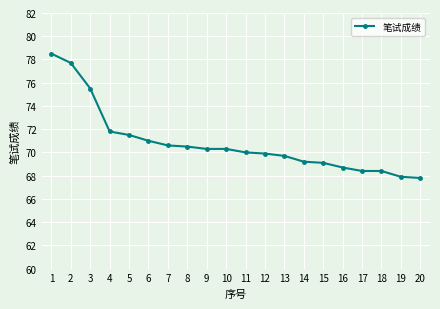

What is the difference between the second highest and minimum values?

9.9